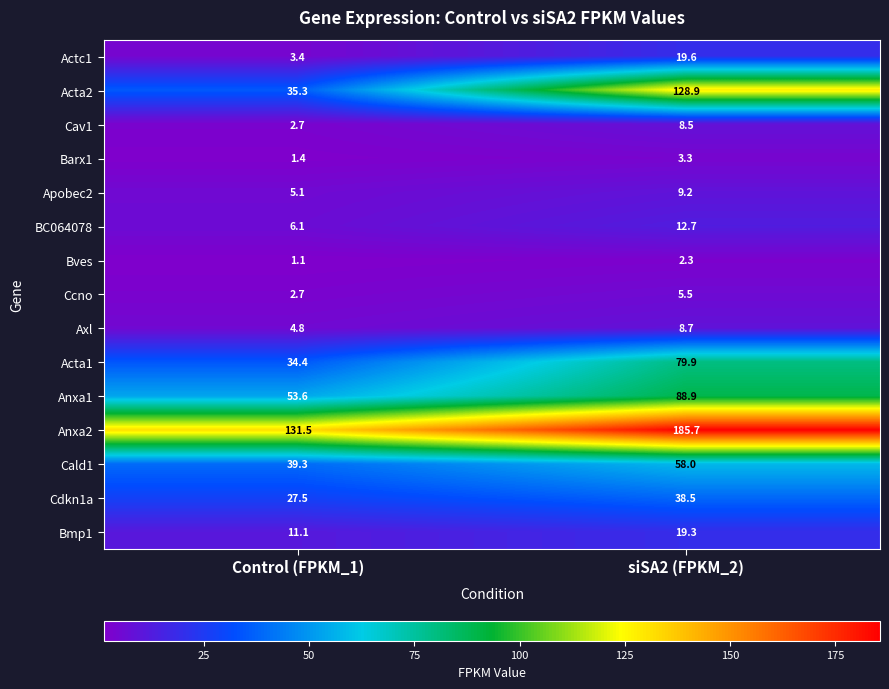

Read the Bves value at Control (FPKM_1).

1.1